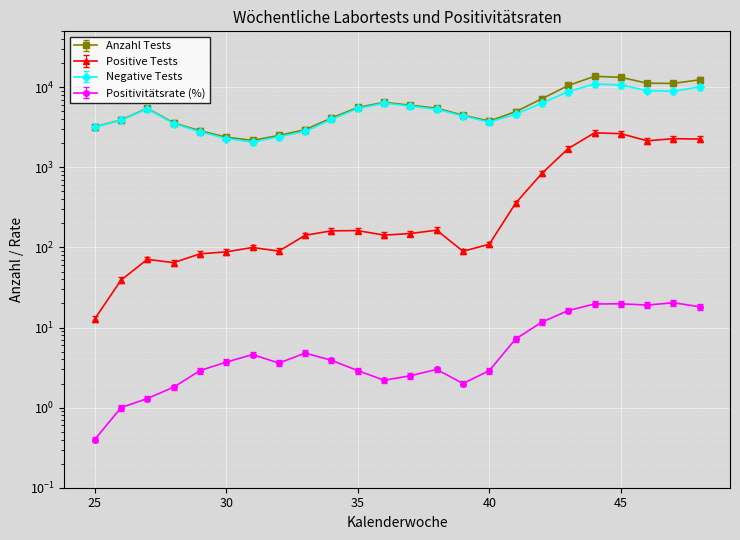

Between 34 and 43, which series saw the biggest shift?

Anzahl Tests